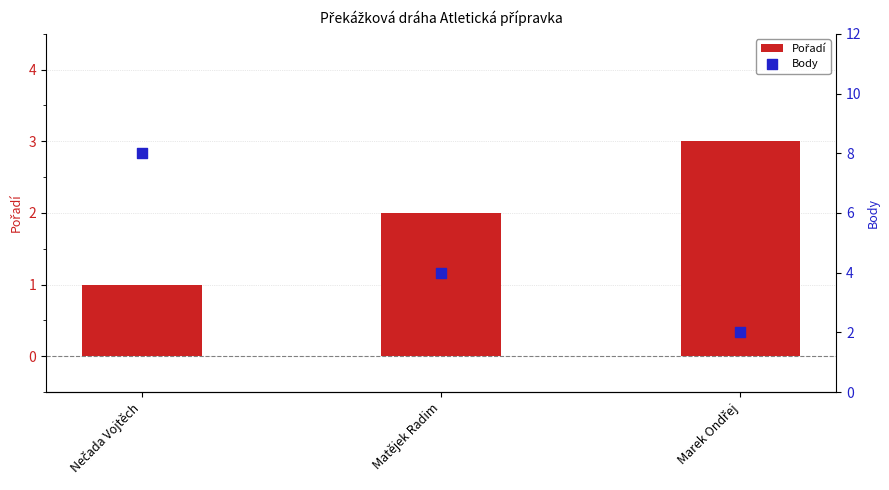

At how many categories does at least one series exceed 6?

1